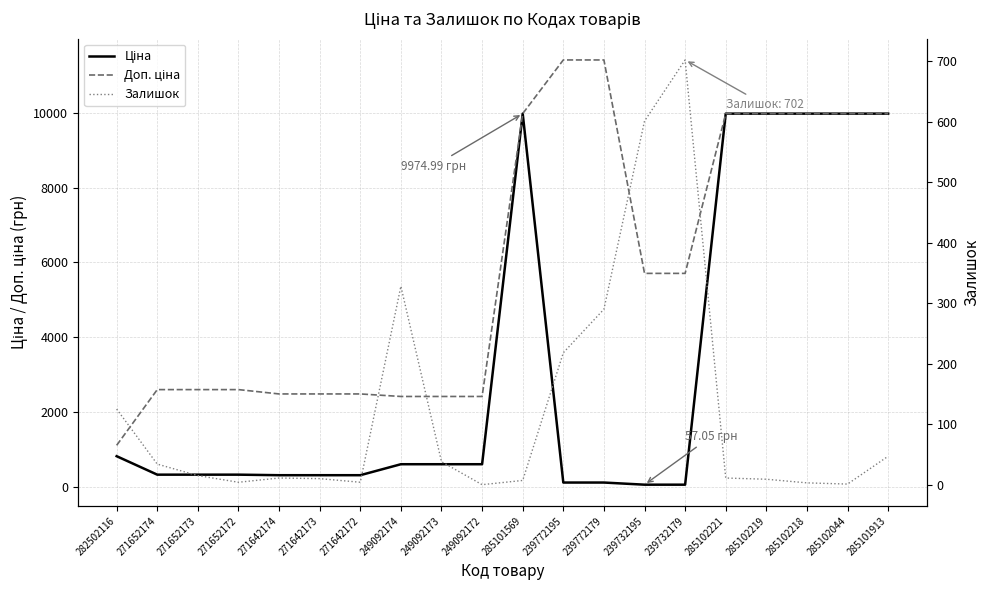

Is the value of Ціна at 285102221 greater than the value of Залишок at 285102221?

Yes